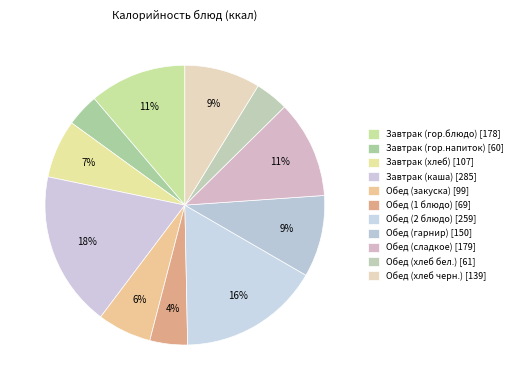

Between Завтрак (гор.блюдо) and Обед (закуска), which is larger?

Завтрак (гор.блюдо)